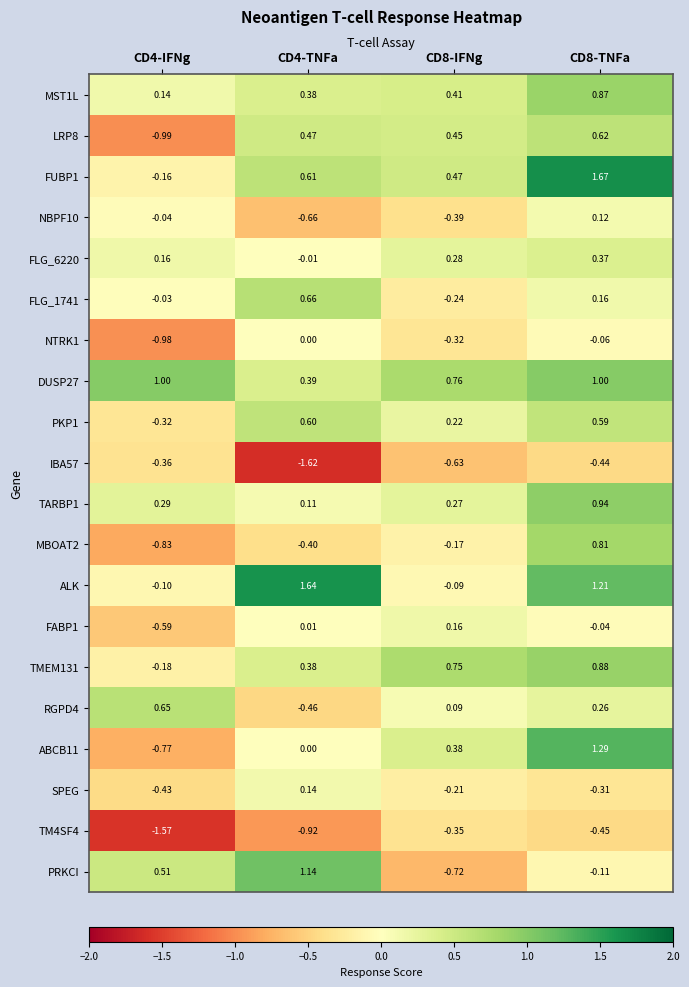

Which series changed the most between CD4-IFNg and CD4-TNFa?

ALK